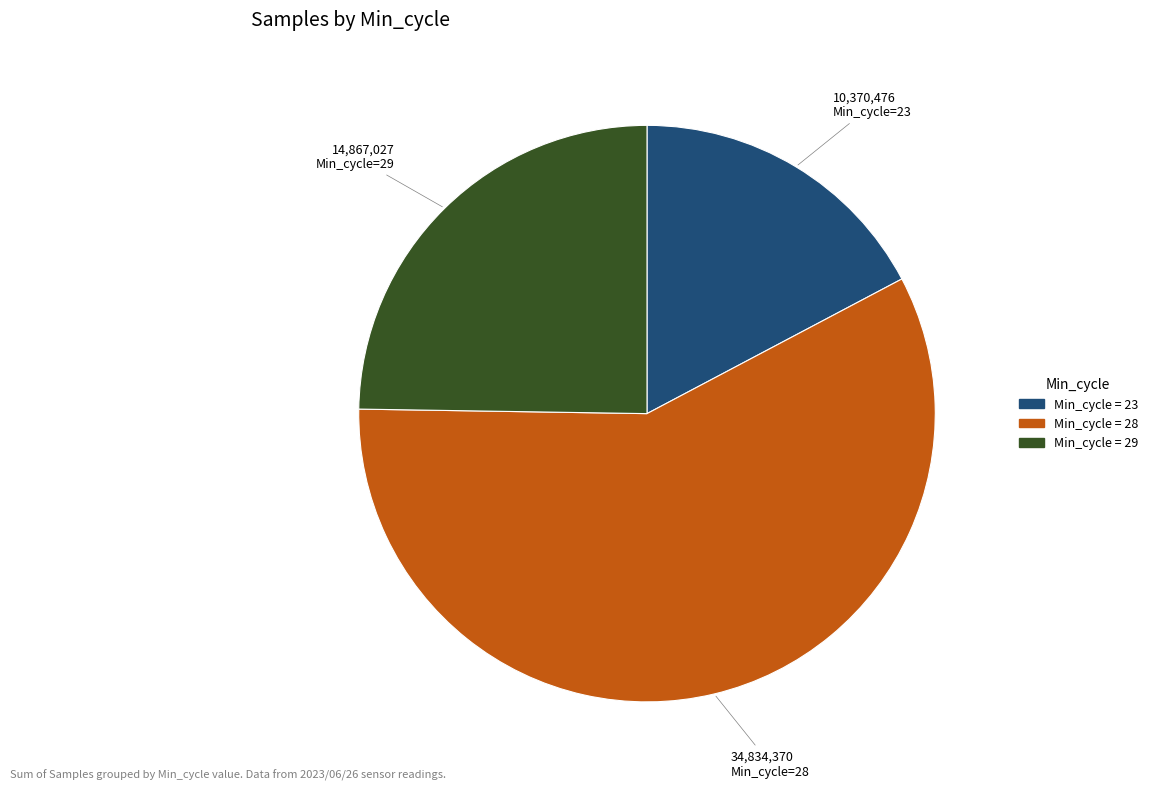

Does any single category account for the majority?

Yes